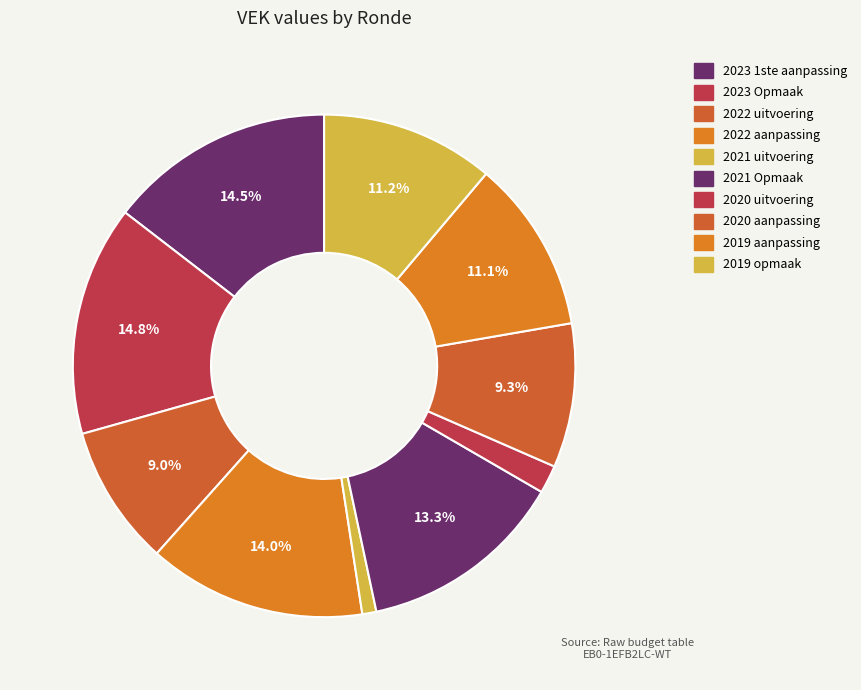

Is there any slice that represents more than half of the pie?

No